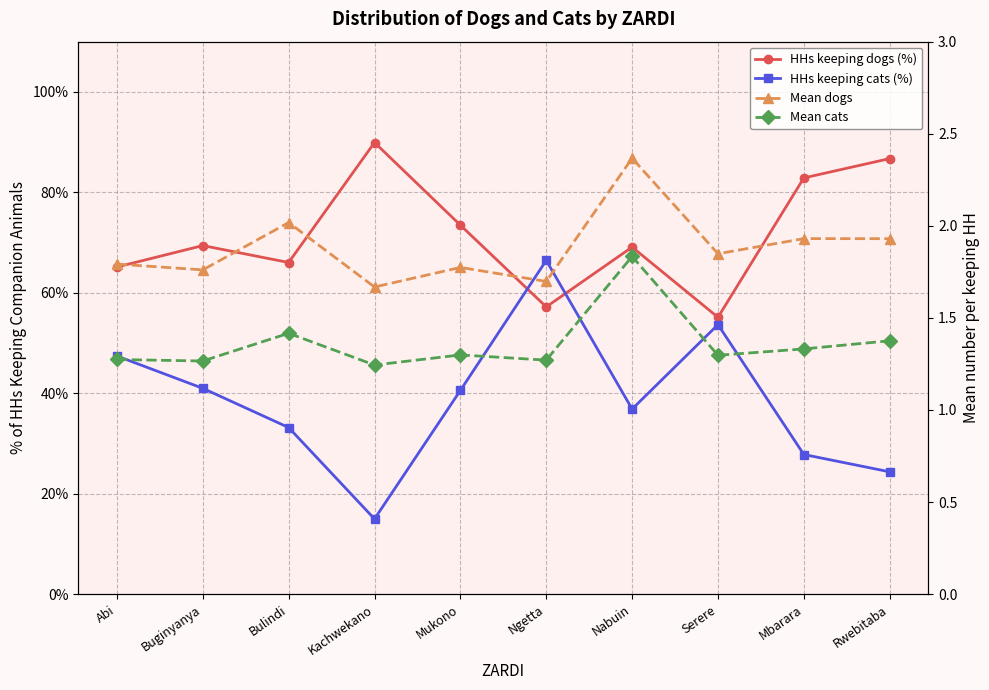

What is the difference between the maximum and minimum values in the Mean dogs series?

0.7